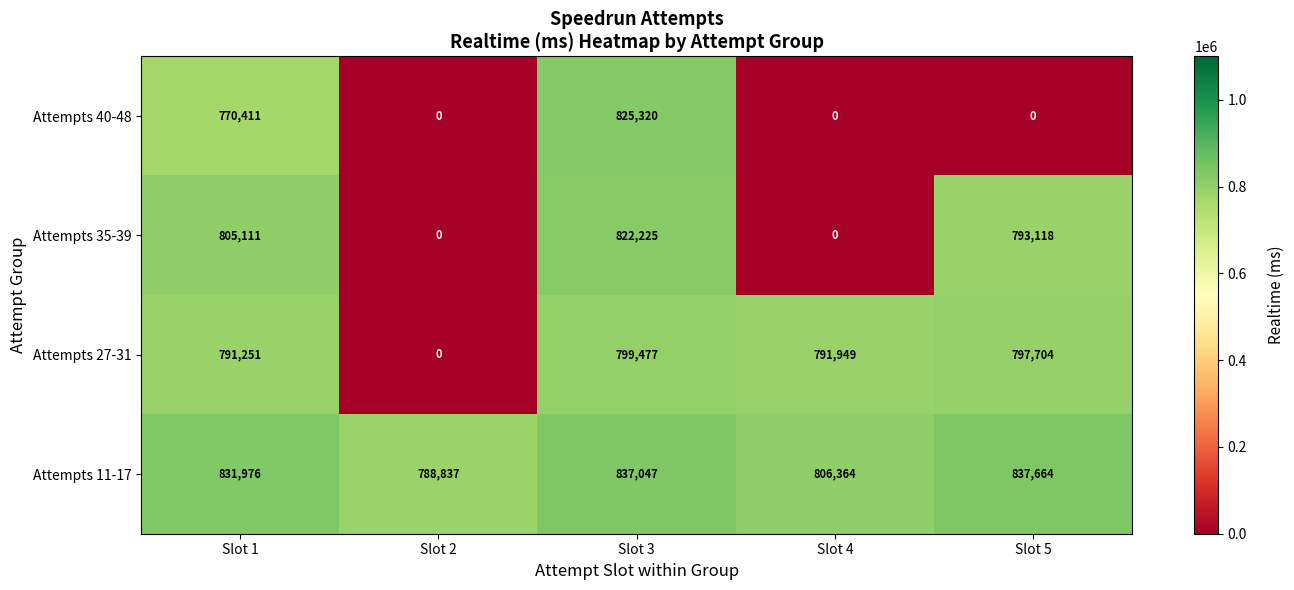

Which series has the largest total across all categories?

Attempts 11-17